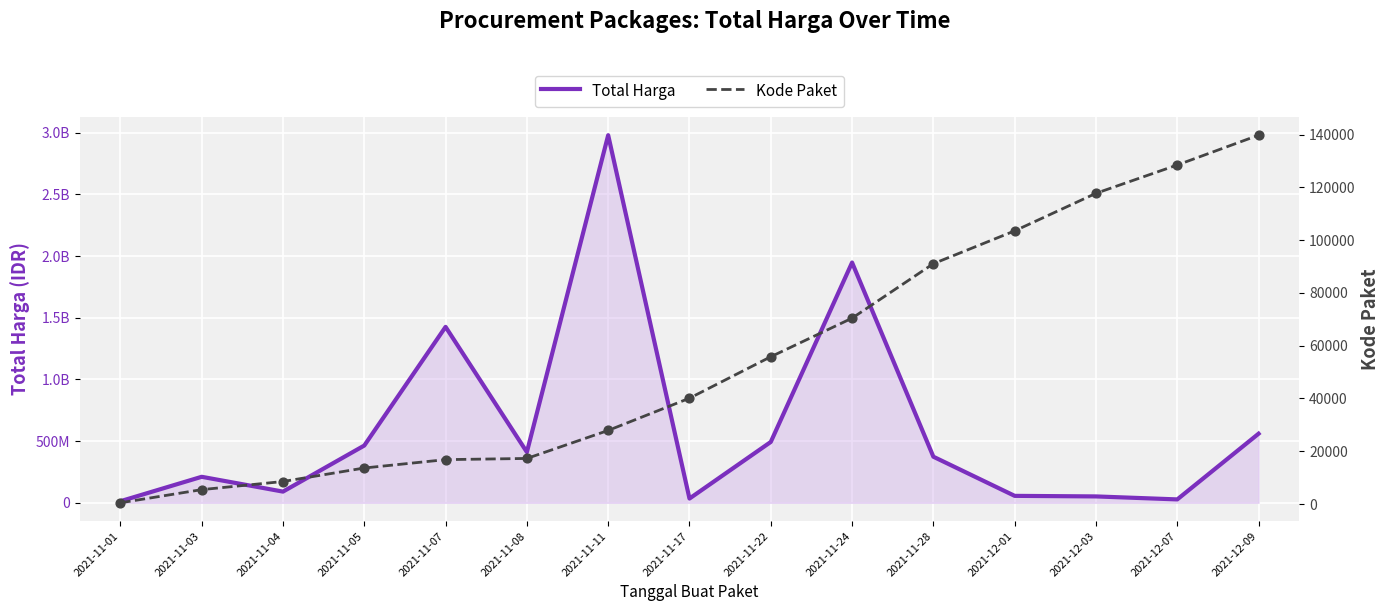

Which series contains the highest Y value?

Total Harga